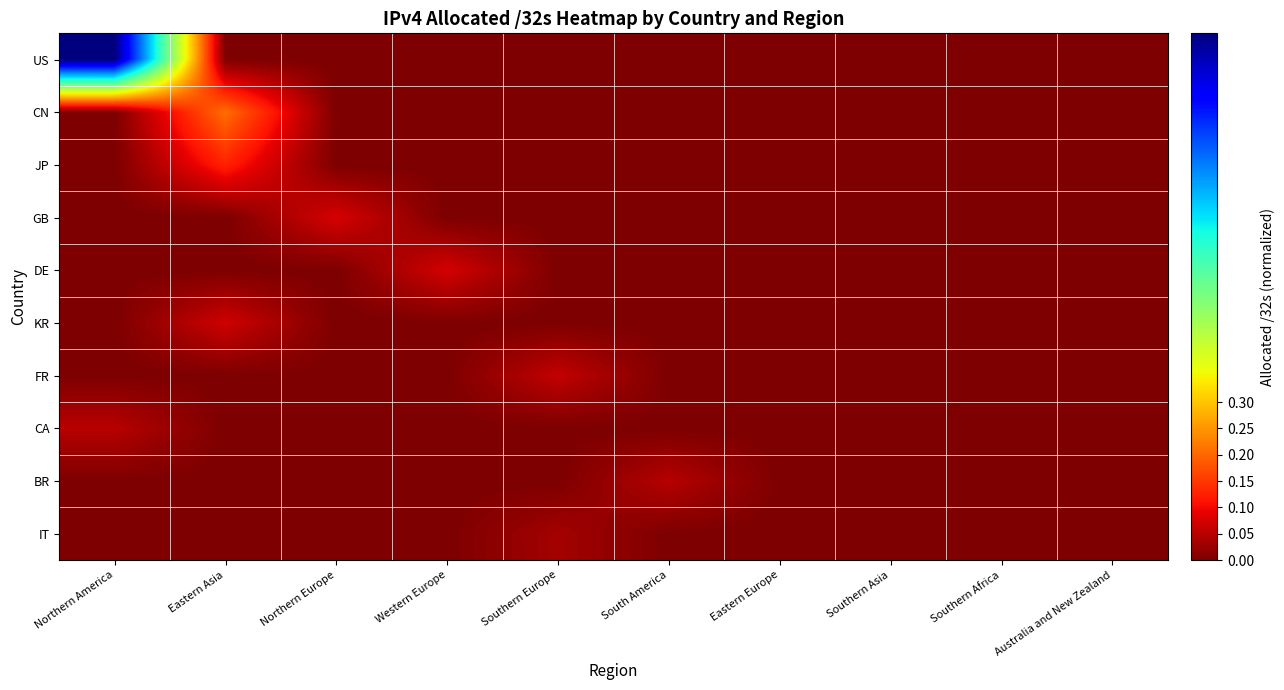

Rank the series by their maximum value, from lowest to highest.

IT, BR, CA, FR, KR, DE, GB, JP, CN, US